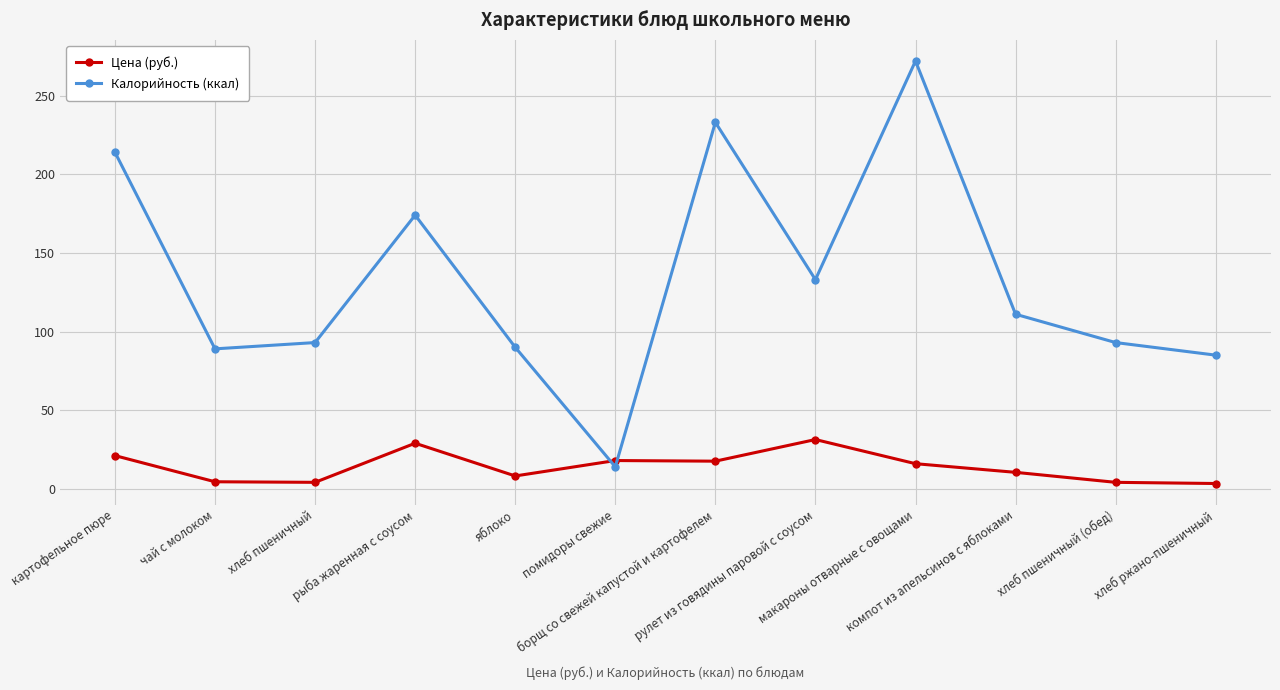

What is the value of the Цена (руб.) point at the 7th from the left?

17.6